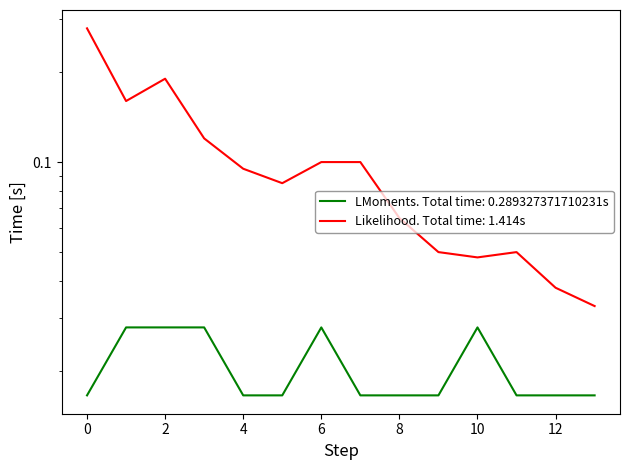

Count the values in the range 0 to 1.

14